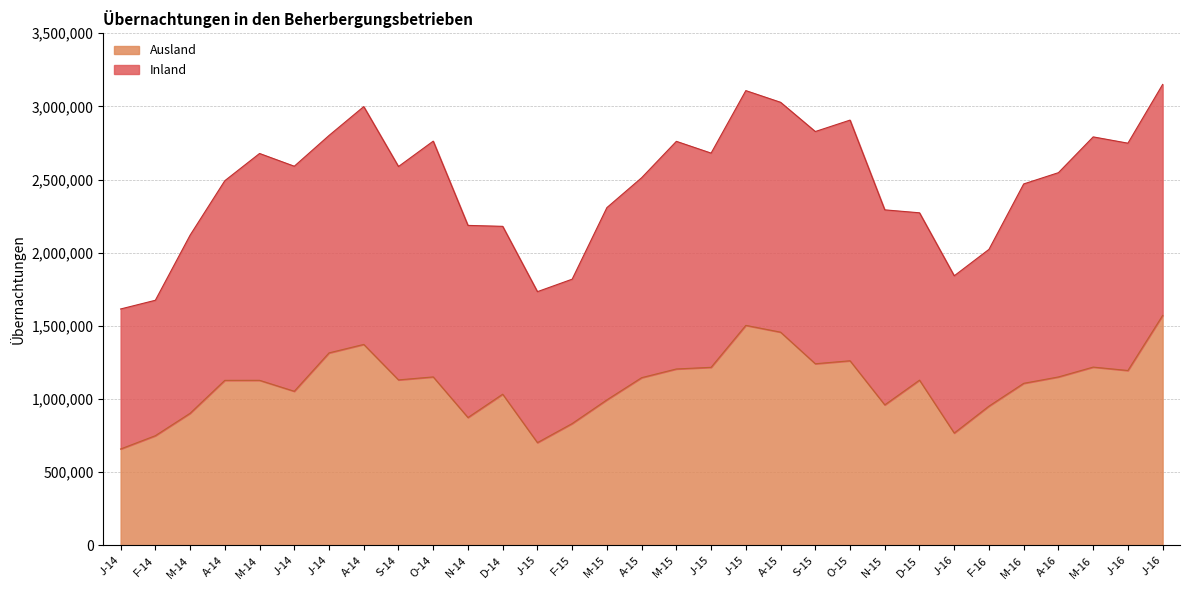

Which has a higher value, M-15 or J-15?

M-15